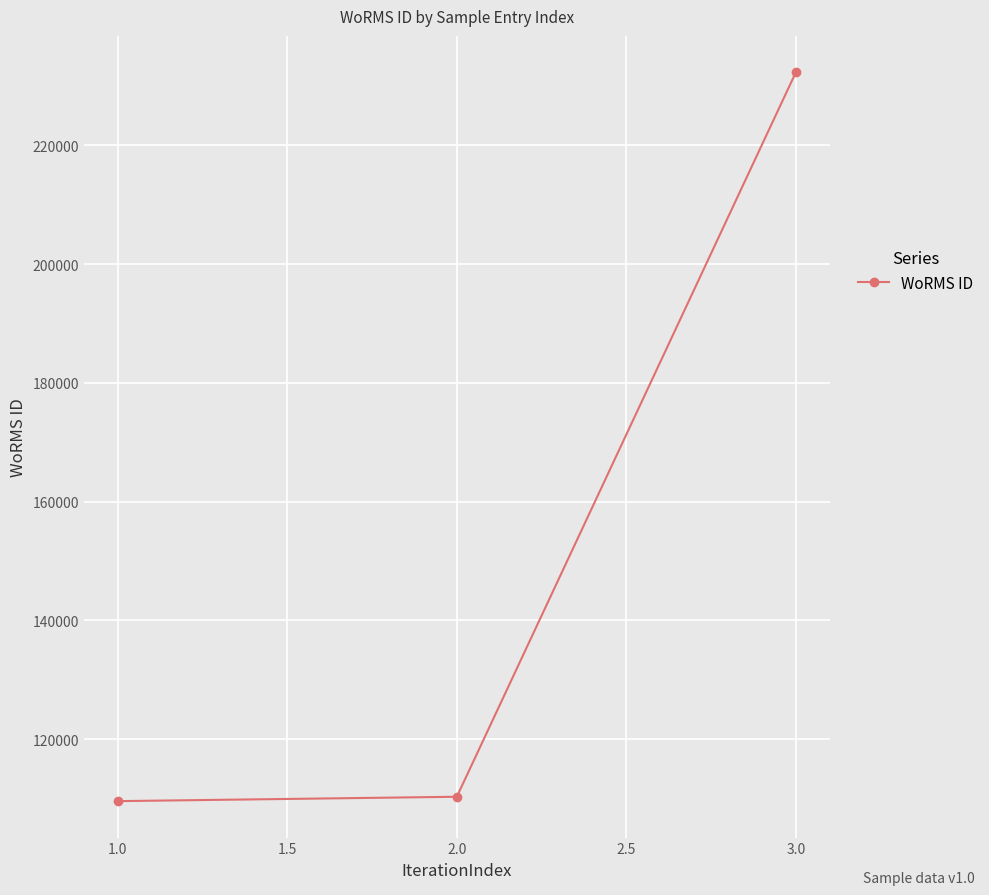

Which has a higher value, 1.0 or 3.0?

3.0